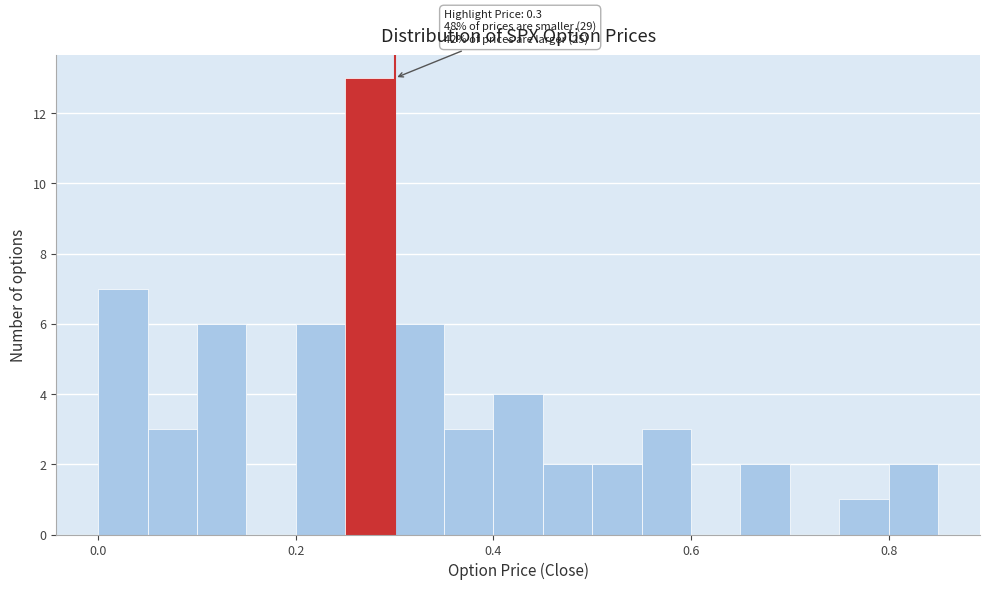

Read against the x-axis, roughly where is the centre of the tallest bar?

0.28